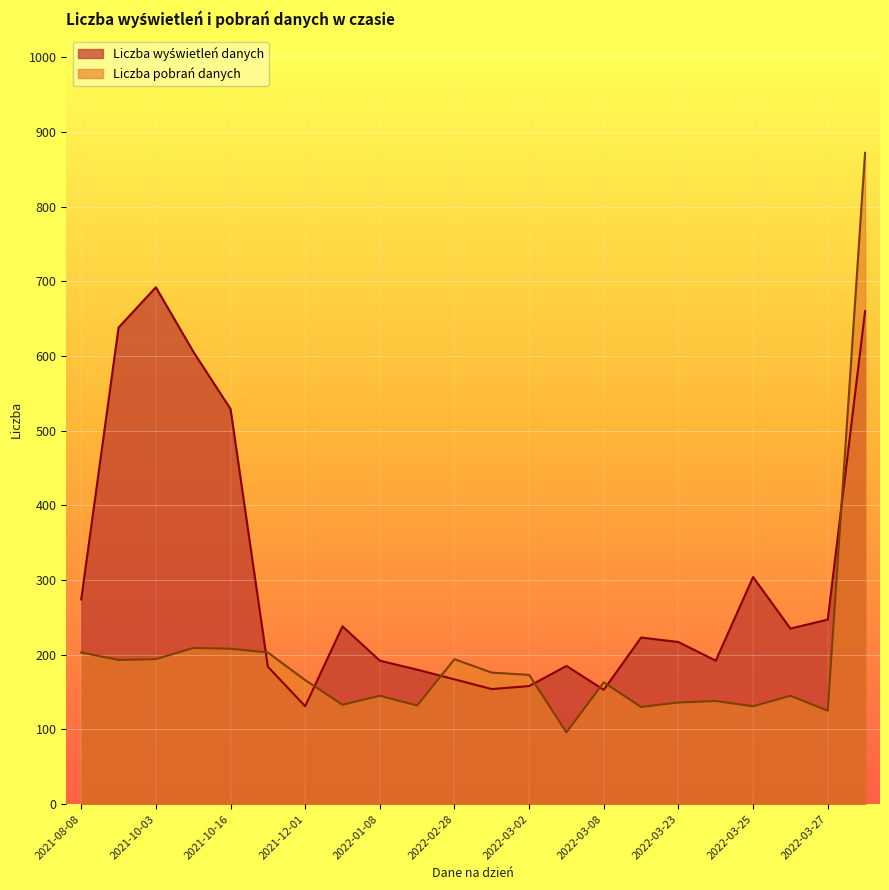

What is the difference between the highest and lowest values at 2022-01-08?

47